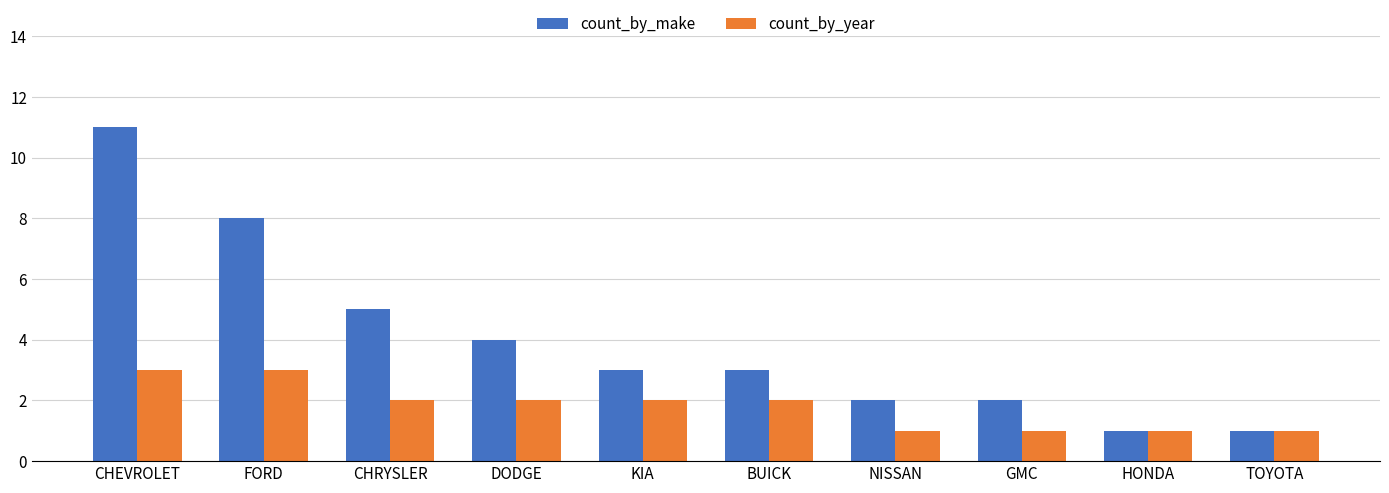

What is the difference between the count_by_make values at BUICK and HONDA?

2